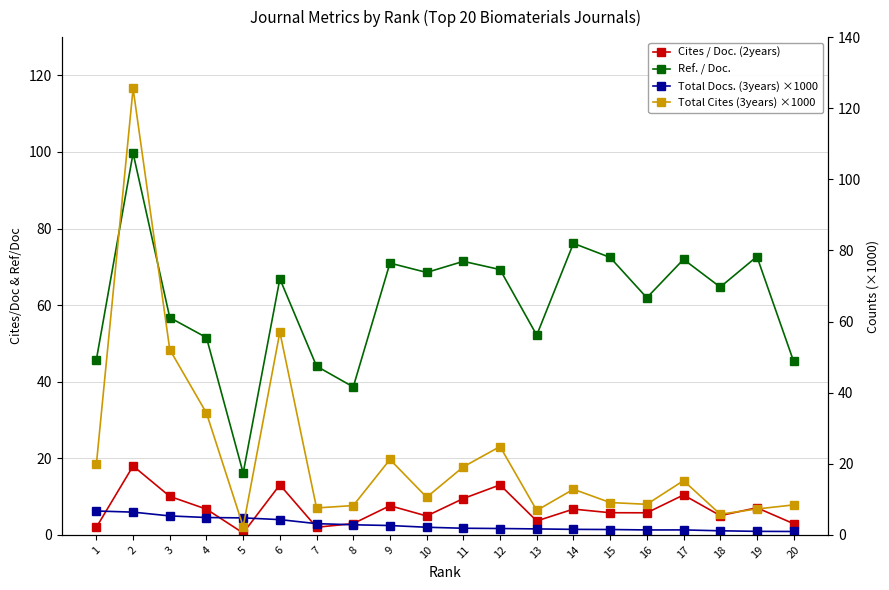

Reading left to right, extract all data points from this chart.

Cites / Doc. (2years): 1=2.0	2=18.0	3=10.1	4=6.7	5=0.5	6=13.1	7=2.0	8=3.0	9=7.6	10=4.9	11=9.5	12=13.1	13=3.6	14=6.7	15=5.8	16=5.8	17=10.4	18=5.0	19=7.1	20=2.9
Ref. / Doc.: 1=45.8	2=99.7	3=56.8	4=51.5	5=16.2	6=66.9	7=44.1	8=38.6	9=71.0	10=68.5	11=71.4	12=69.3	13=52.2	14=76.1	15=72.5	16=61.9	17=72.0	18=64.7	19=72.7	20=45.3
Total Docs. (3years) ×1000: 1=6.7	2=6.4	3=5.3	4=4.9	5=4.8	6=4.3	7=3.2	8=2.8	9=2.6	10=2.2	11=1.9	12=1.8	13=1.7	14=1.6	15=1.5	16=1.4	17=1.4	18=1.2	19=1.0	20=1.0
Total Cites (3years) ×1000: 1=19.9	2=125.6	3=52.1	4=34.3	5=2.3	6=57.0	7=7.6	8=8.2	9=21.2	10=10.6	11=19.1	12=24.9	13=6.9	14=12.8	15=9.1	16=8.6	17=15.3	18=5.8	19=7.3	20=8.4